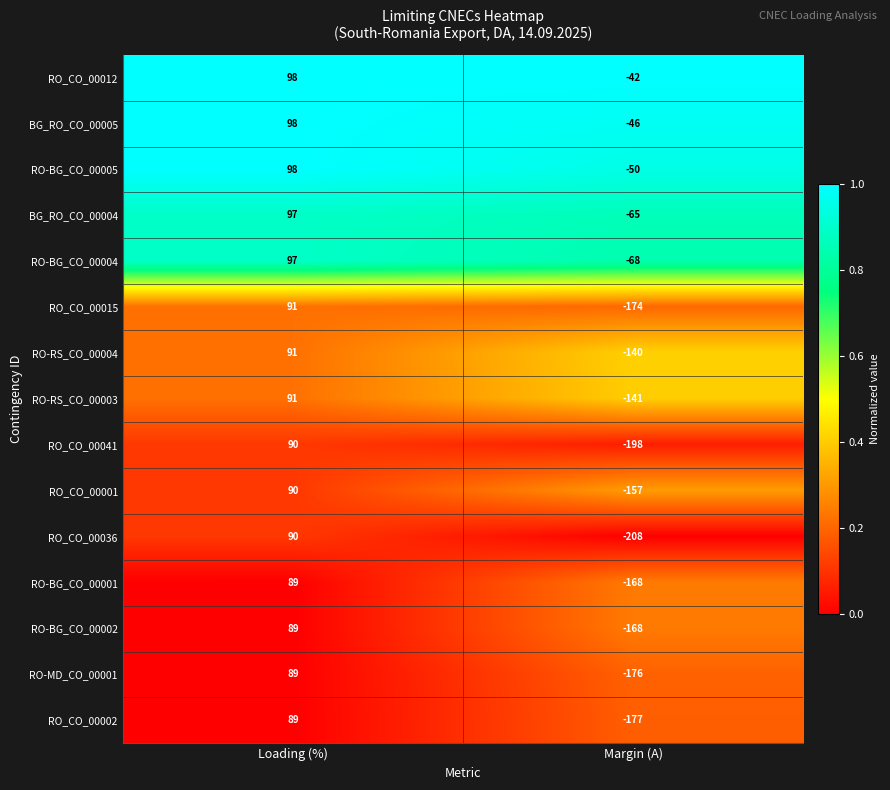

What is the average value of the BG_RO_CO_00004 series?

16